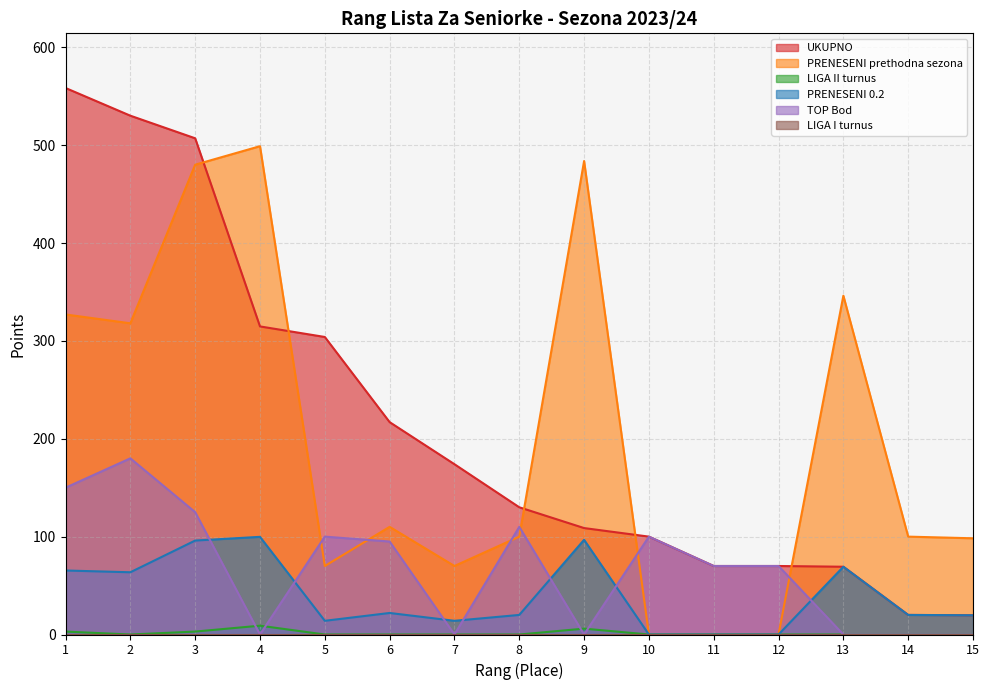

At how many categories does at least one series exceed 509?

2